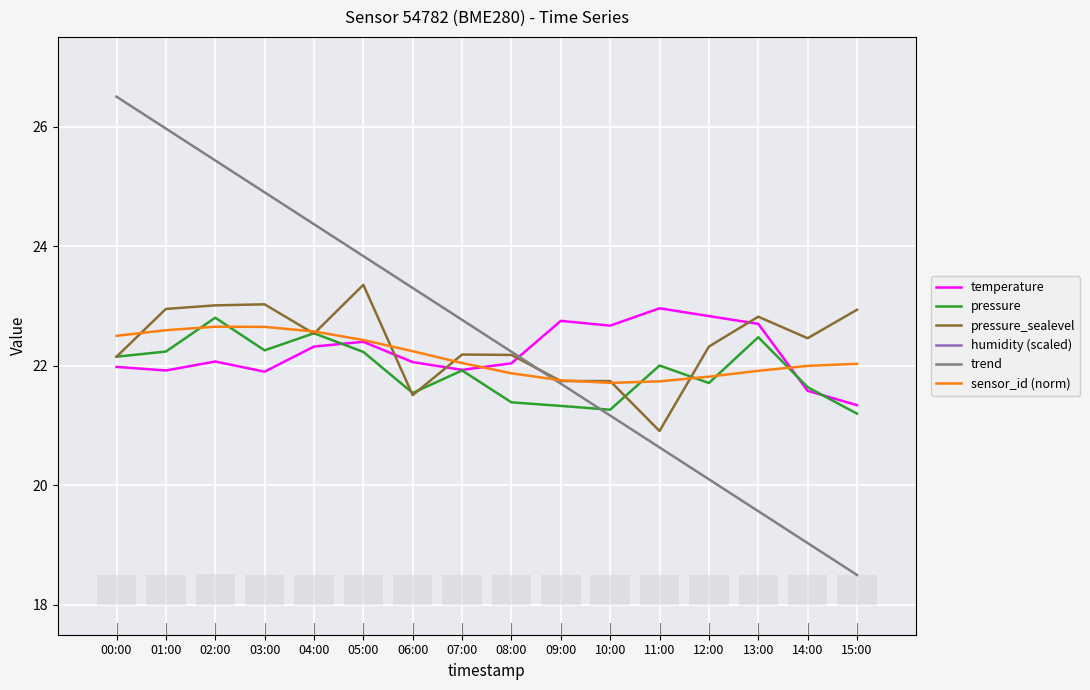

What are all the series names shown in the legend?

temperature, pressure, pressure_sealevel, humidity (scaled), trend, sensor_id (norm)